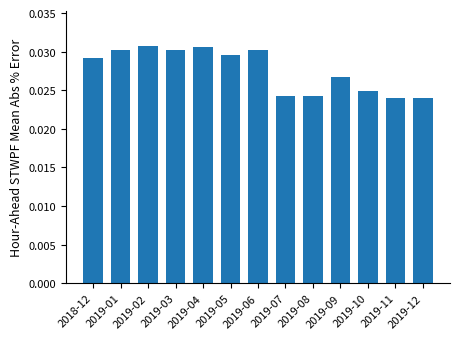

How many bars are there in total?

13